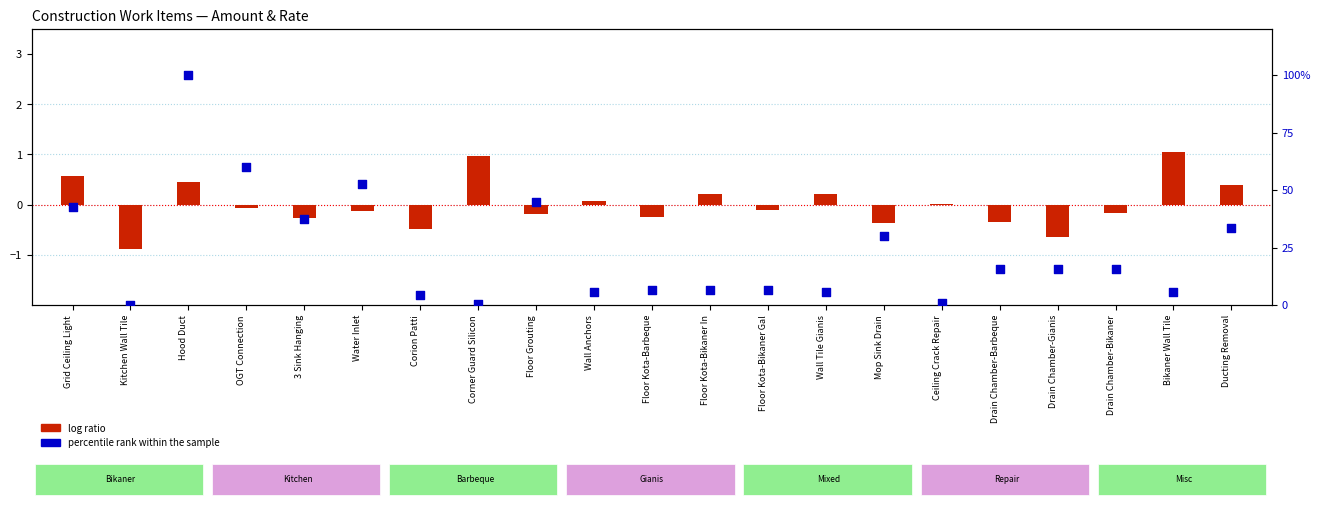

At how many categories does at least one series exceed 40?

5